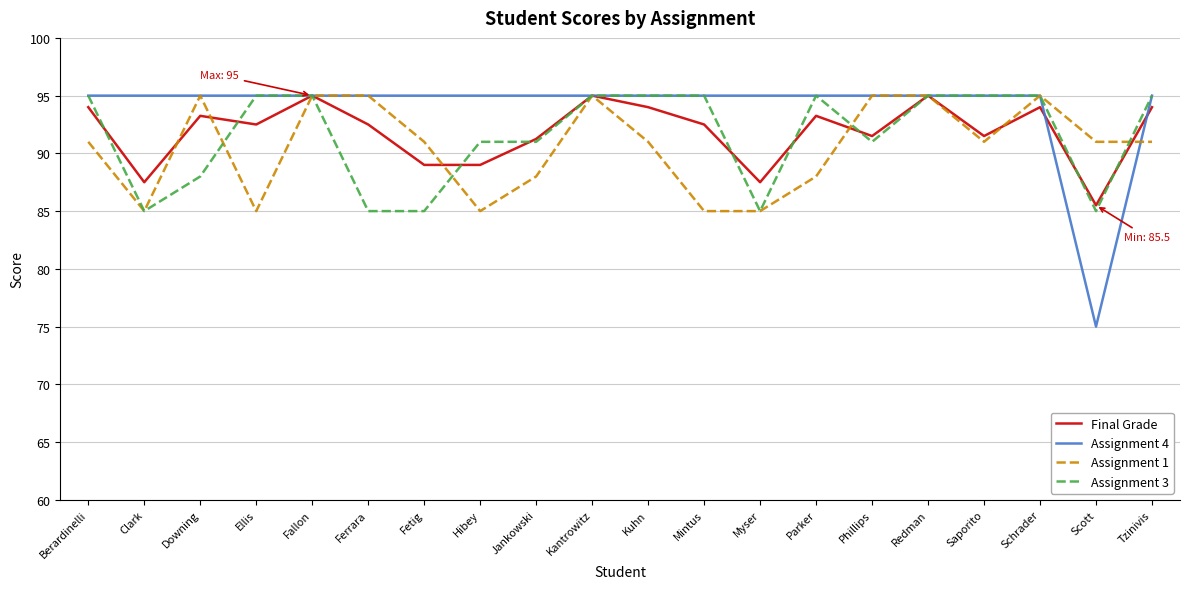

Which series has the largest range (max minus min)?

Assignment 4